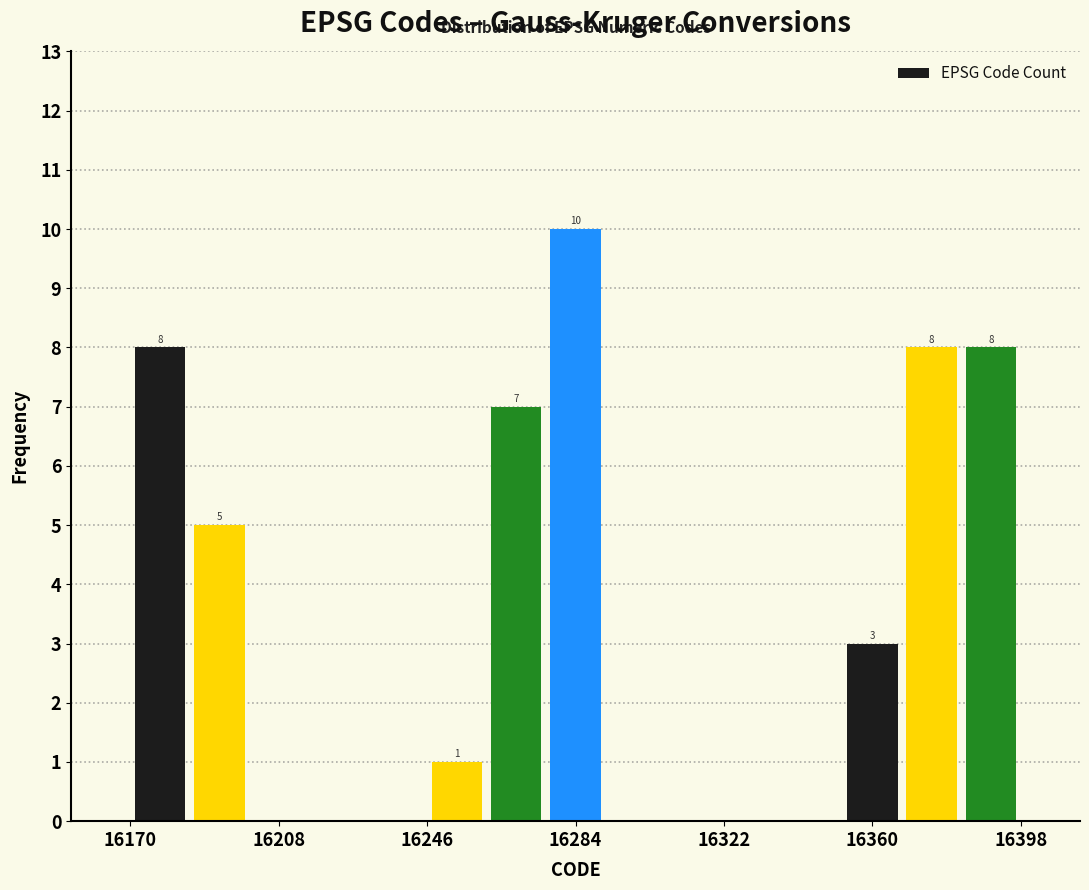

Around what value on the x-axis is the tallest bar? Give the approximate position of its centre, as read against the axis.

16285